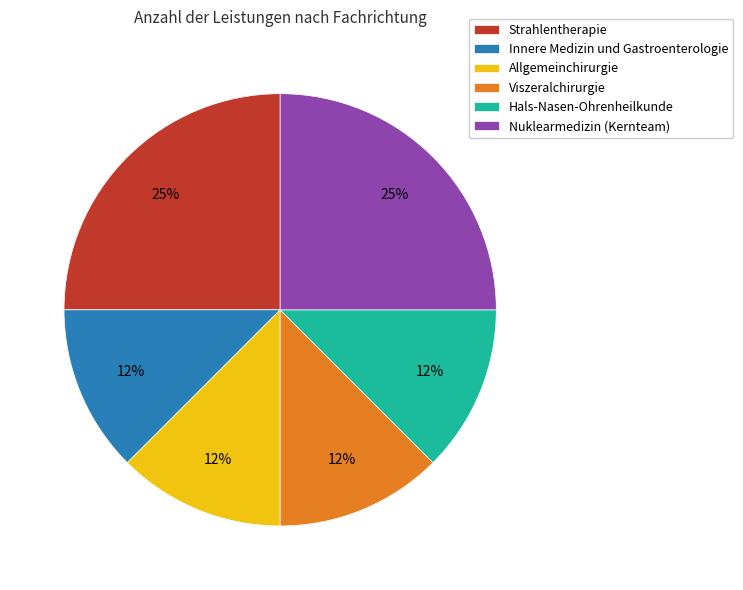

Does Nuklearmedizin (Kernteam) account for over 50% of the chart?

No